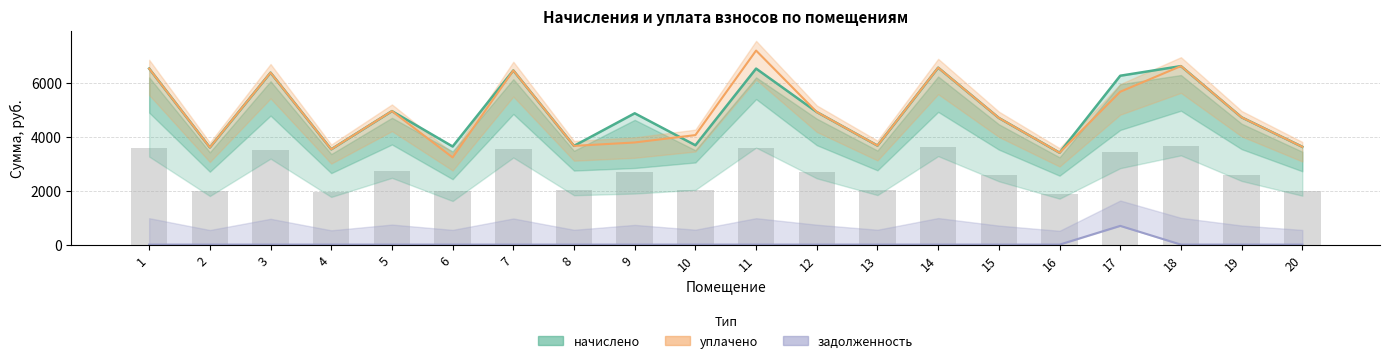

Which series has the largest total across all categories?

начислено